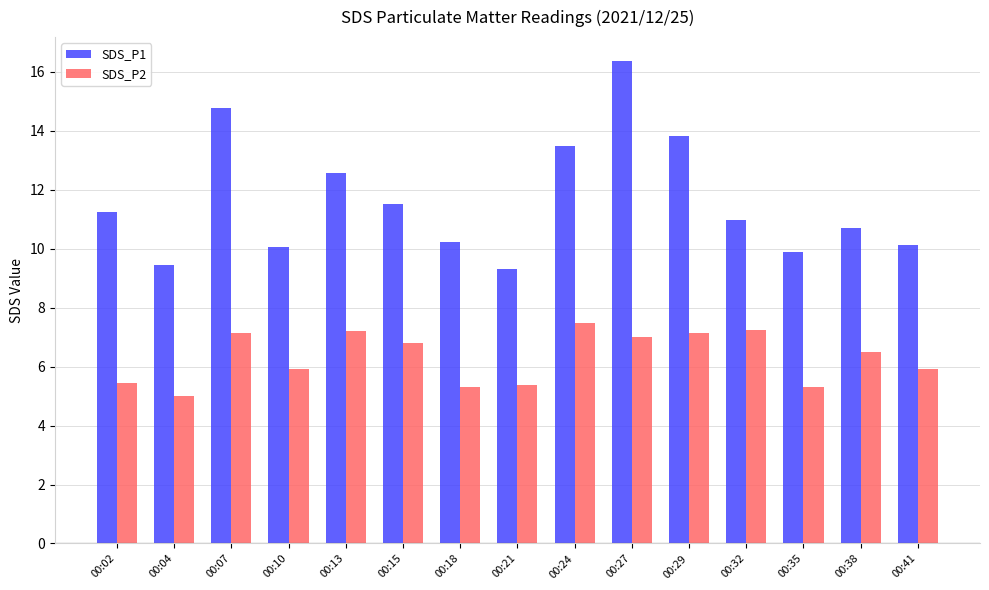

What is the value of the SDS_P2 bar at the 13th from the left?

5.3